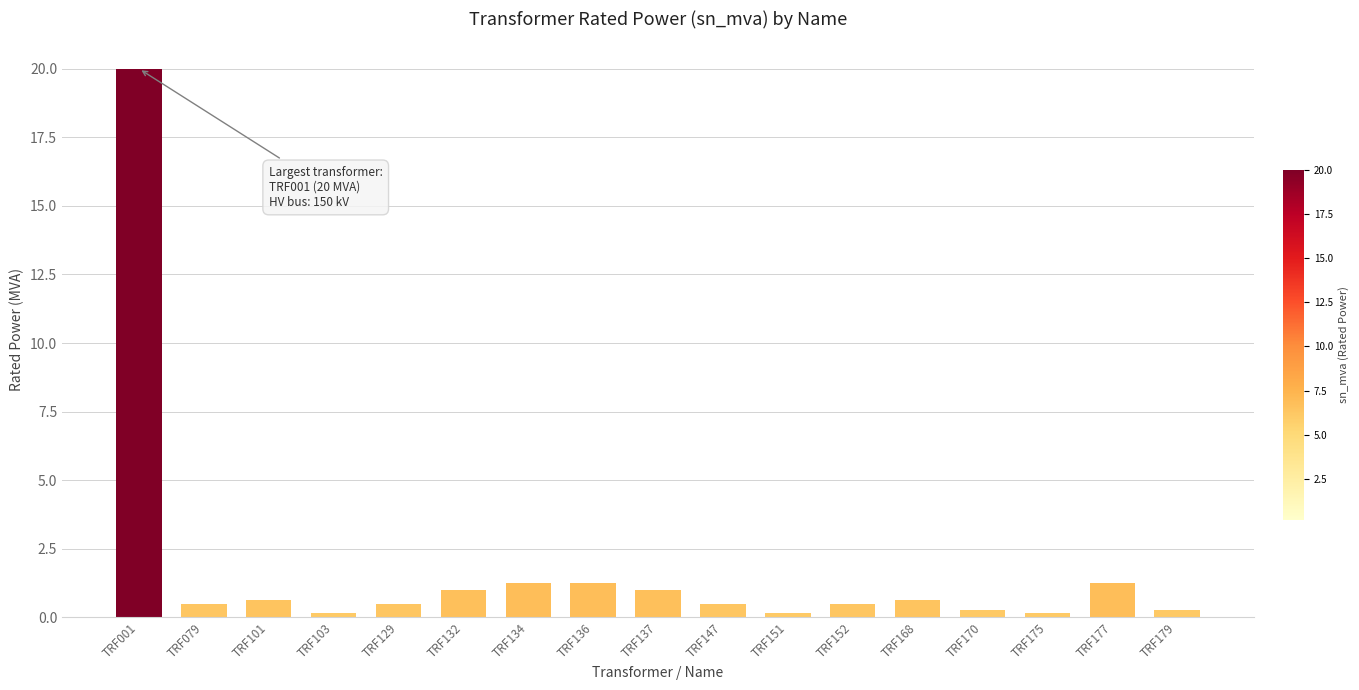

What is the greatest value displayed?

20.0